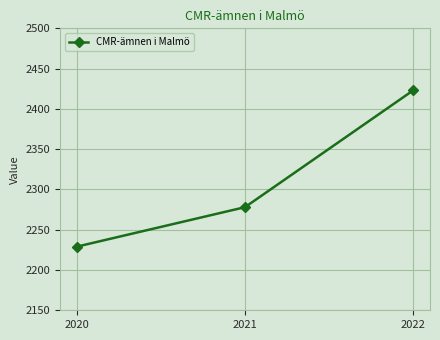

How many values are below 2278?

1